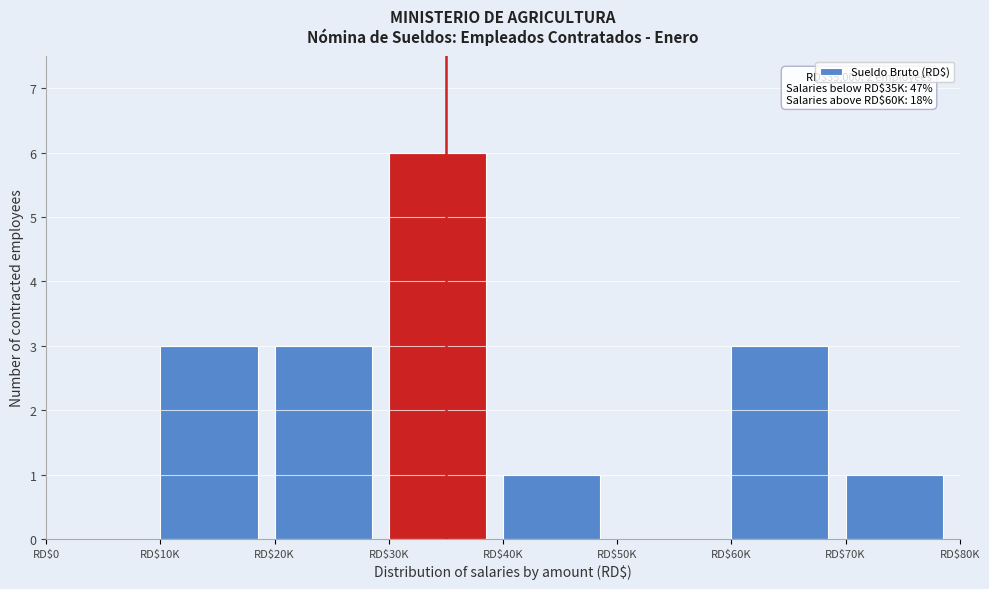

True or false: the data shows 1 at RD$70K.

True